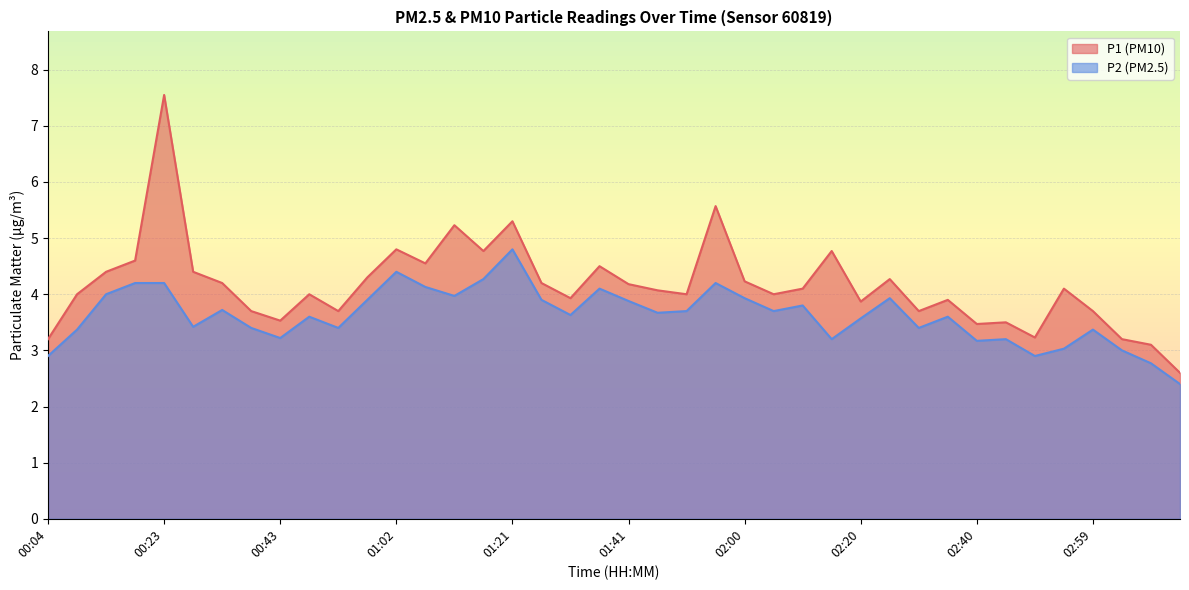

List the series in order of their overall mean, lowest first.

P2 (PM2.5), P1 (PM10)